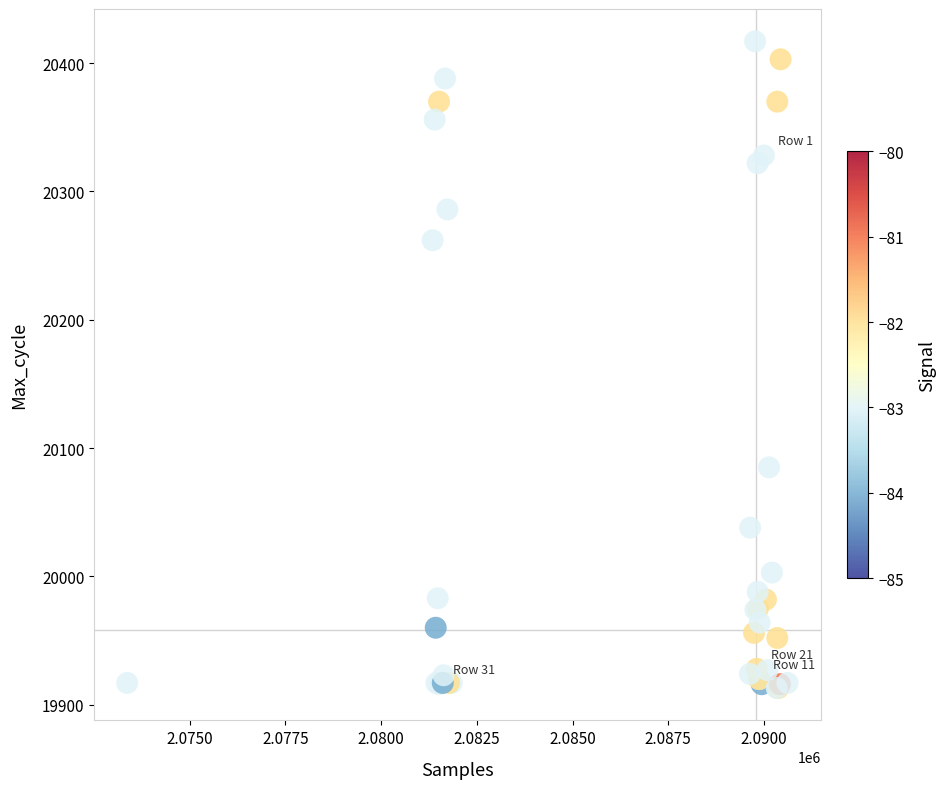

What Y value in the scatter plot is closest to 20165?

20085